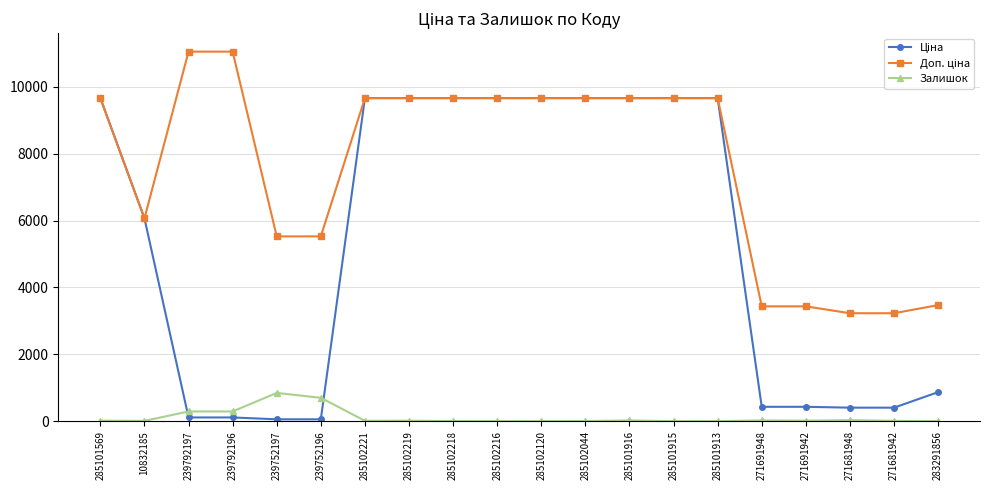

What is the greatest value displayed?

11055.0